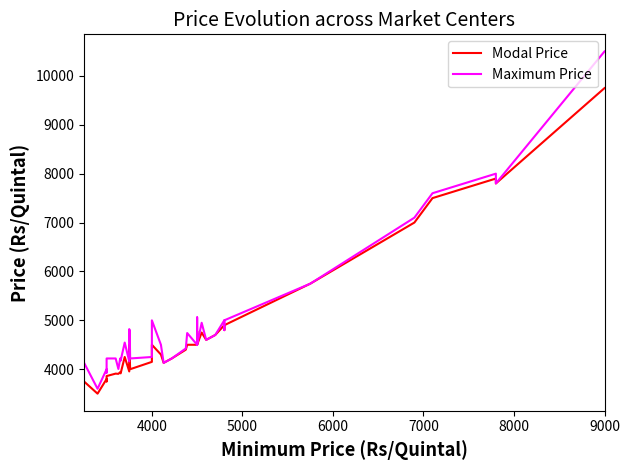

Is it true that Modal Price equals 6480 at 11?

False